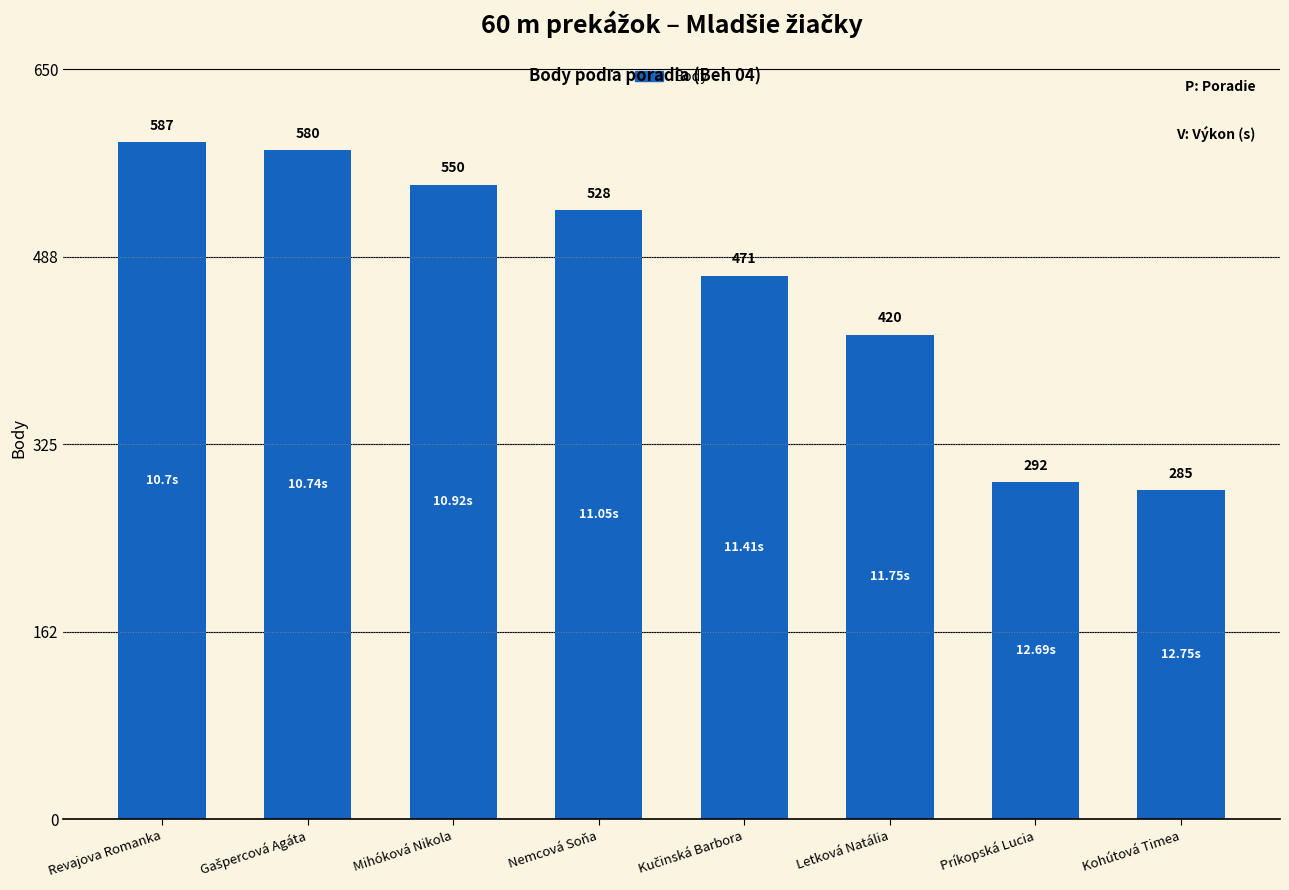

Is it true that the value at Mihóková Nikola is 550?

True